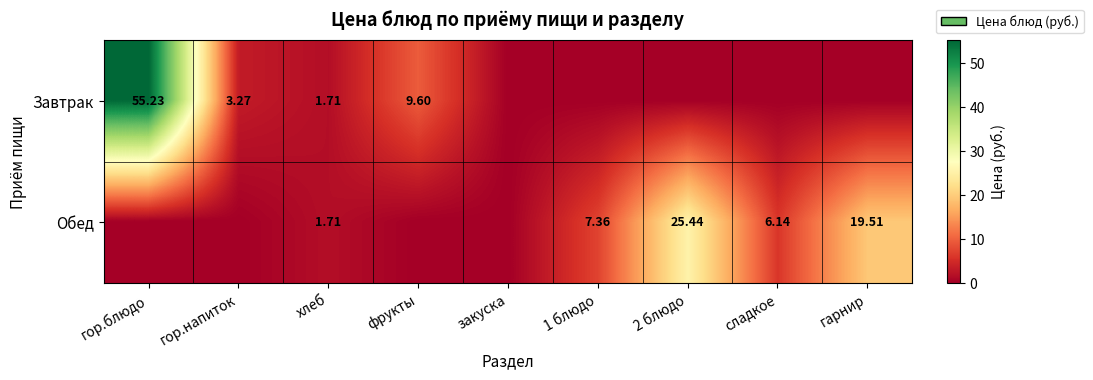

What is the maximum value shown in the chart?

55.2